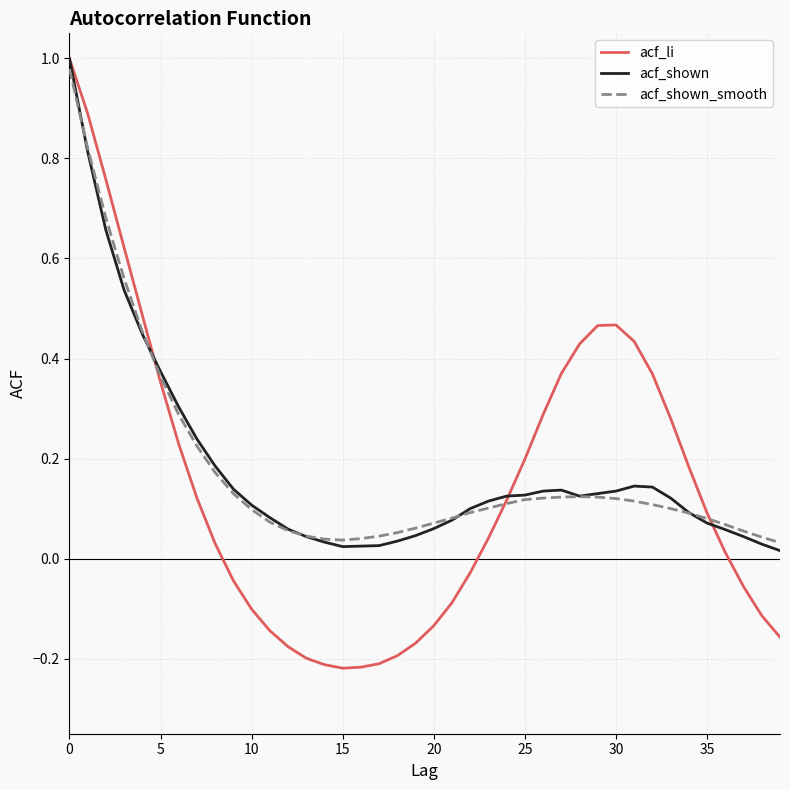

How many values in acf_li are above zero?

23